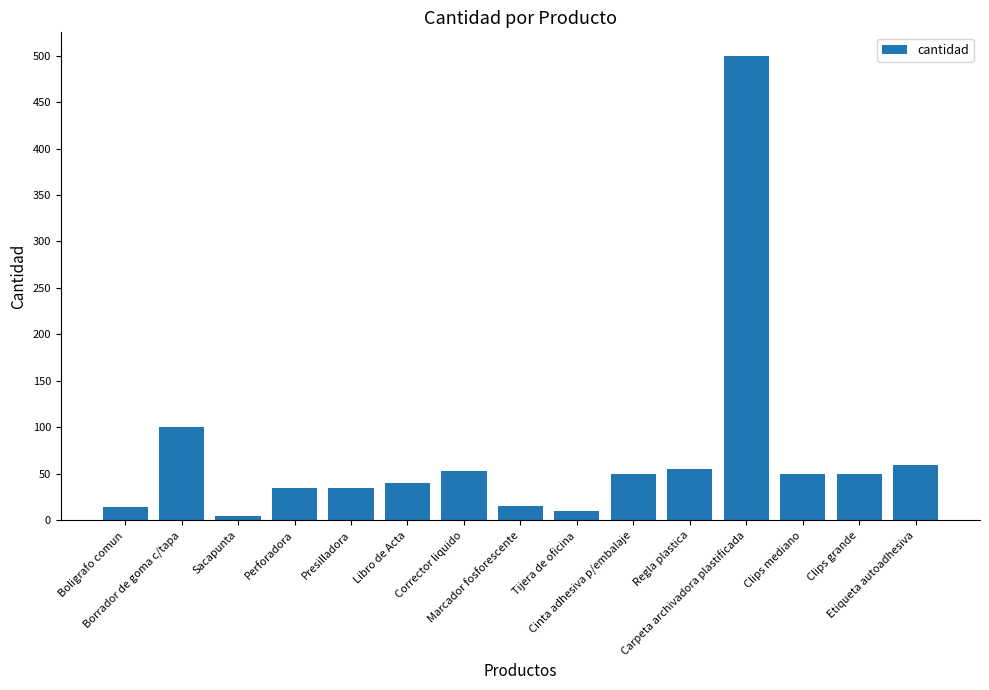

What is the difference between the values at Corrector liquido and Presilladora?

18